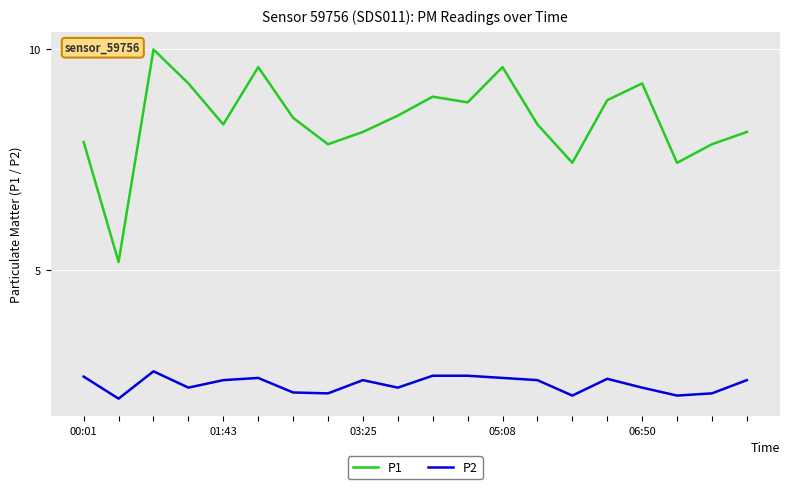

Which series has the widest spread of values?

P1